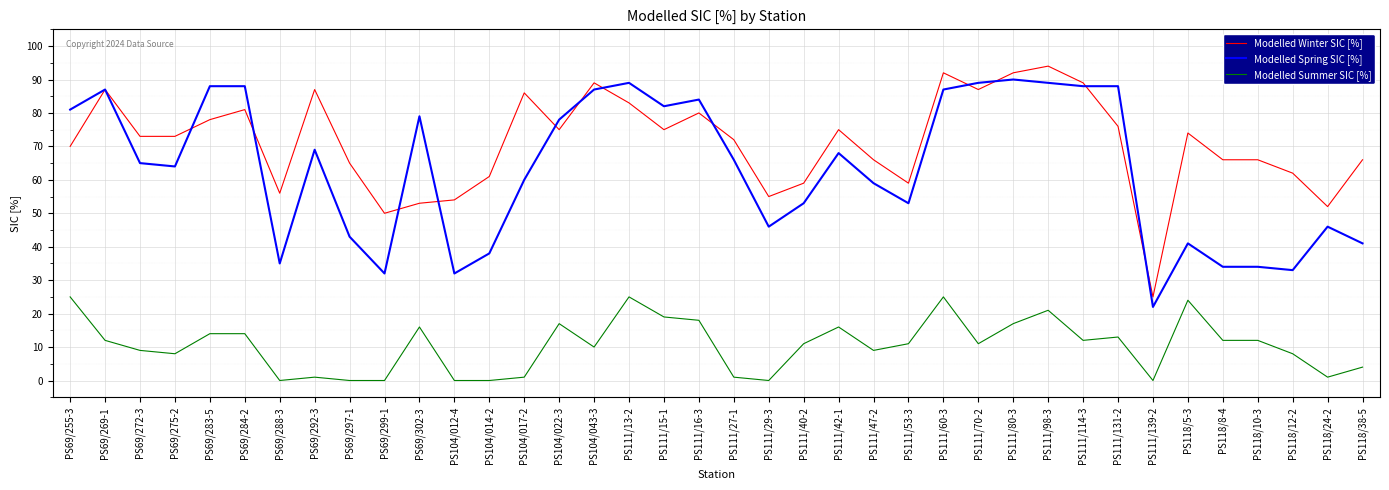

True or false: Modelled Winter SIC [%] and Modelled Summer SIC [%] cross at least once.

False